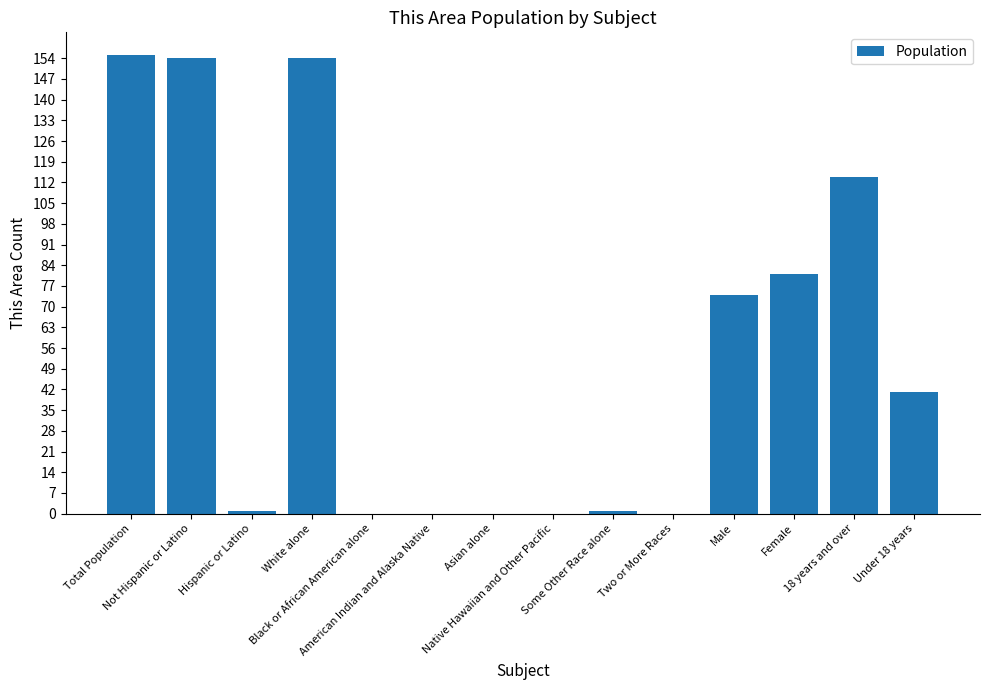

What is the greatest value displayed?

155